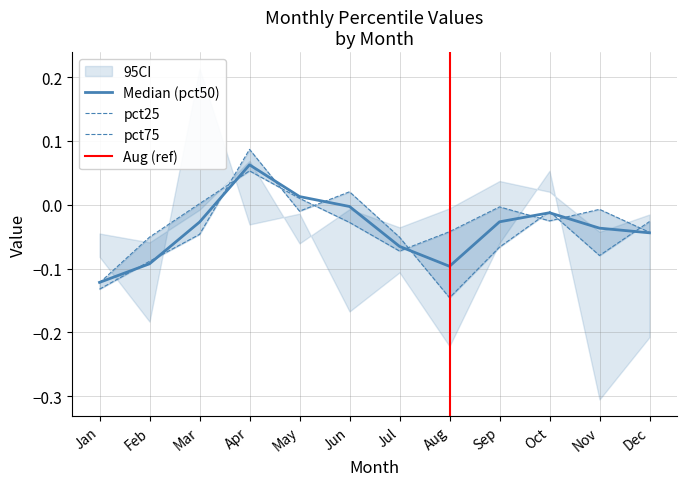

Reading left to right, transcribe all the data shown in this chart.

pct25: -0.1	-0.1	0.0	0.1	0.0	-0.0	-0.1	-0.0	-0.0	-0.0	-0.0	-0.0
pct50: -0.1	-0.1	-0.0	0.1	0.0	-0.0	-0.1	-0.1	-0.0	-0.0	-0.0	-0.0
pct75: -0.1	-0.1	-0.0	0.1	-0.0	0.0	-0.1	-0.1	-0.1	-0.0	-0.1	-0.0